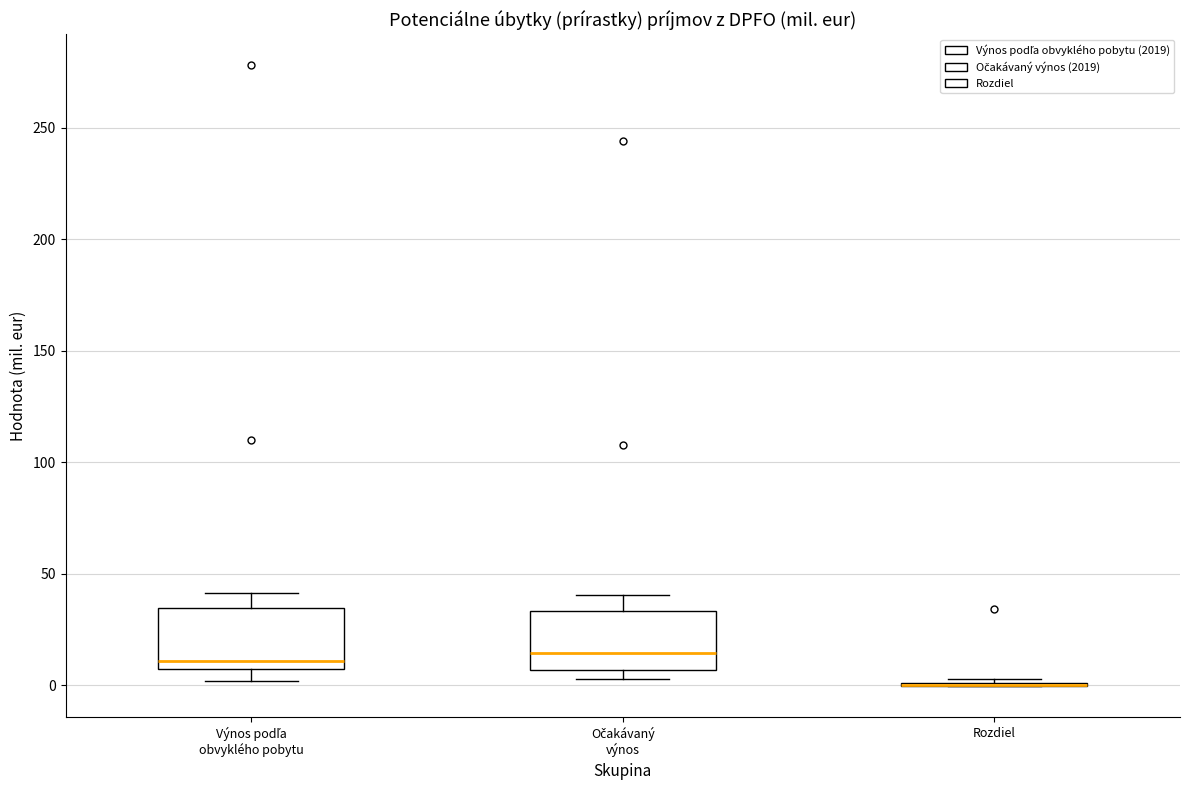

Where does the upper whisker of the box for Výnos podľa obvyklého pobytu end on the y-axis? The values are not printed on the chart, so give them approximately, as read against the axis.

40